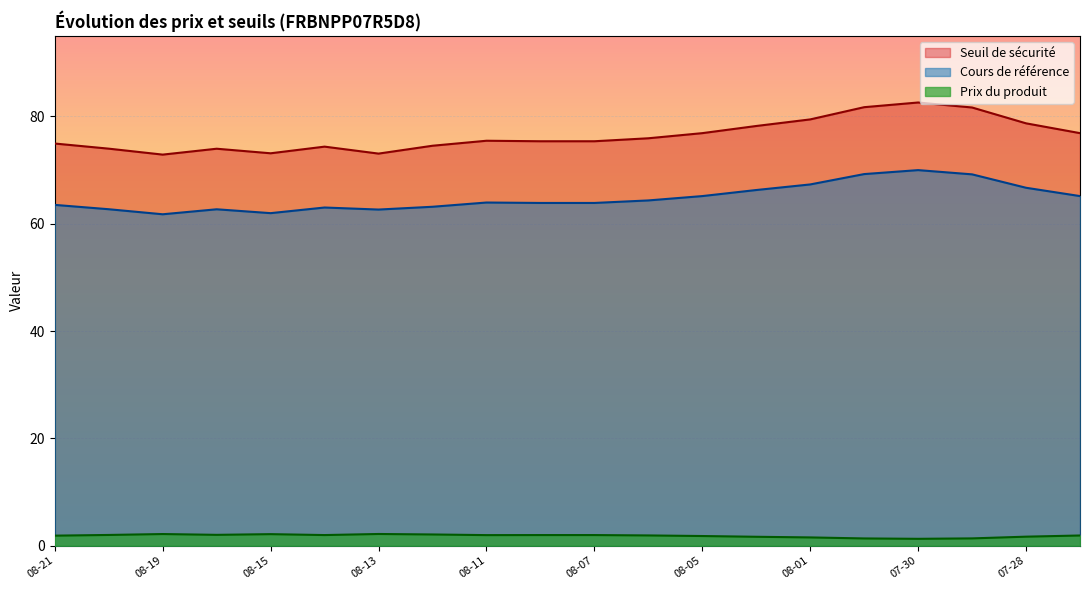

How many data points in Cours de référence are less than 63?

5